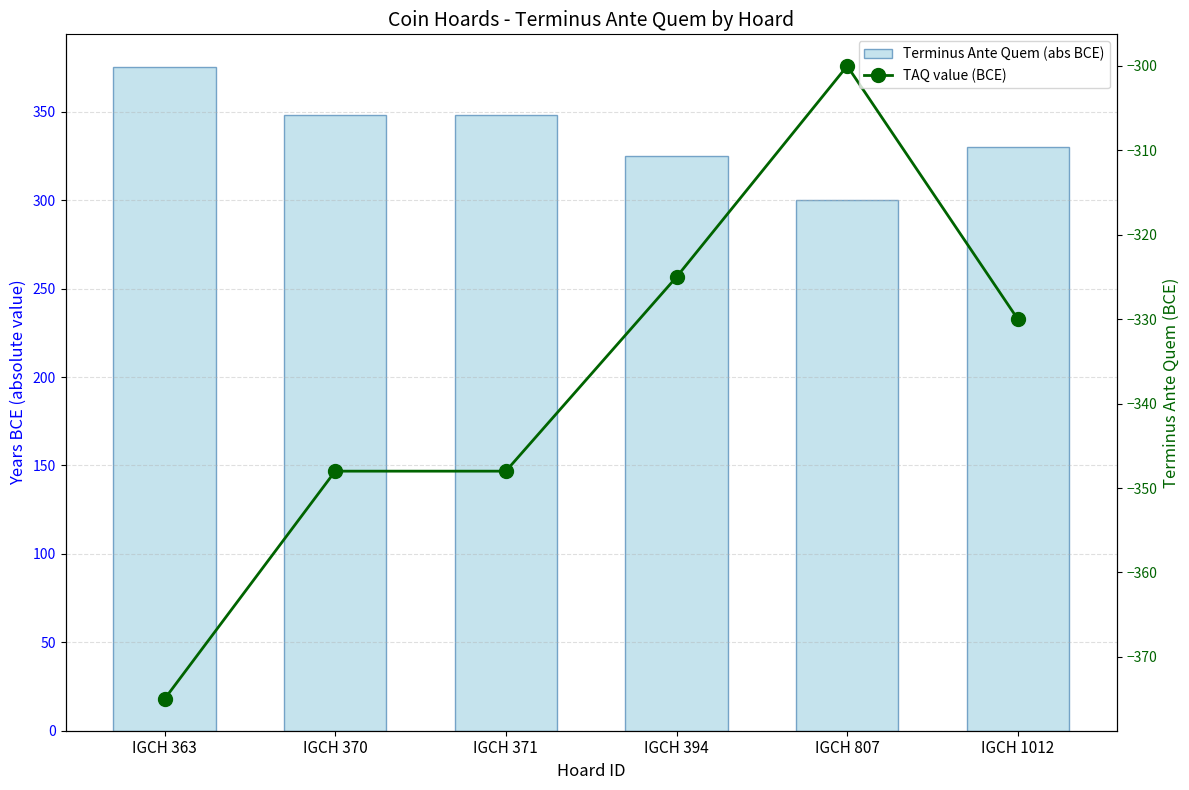

Count the number of data series in this chart.

2